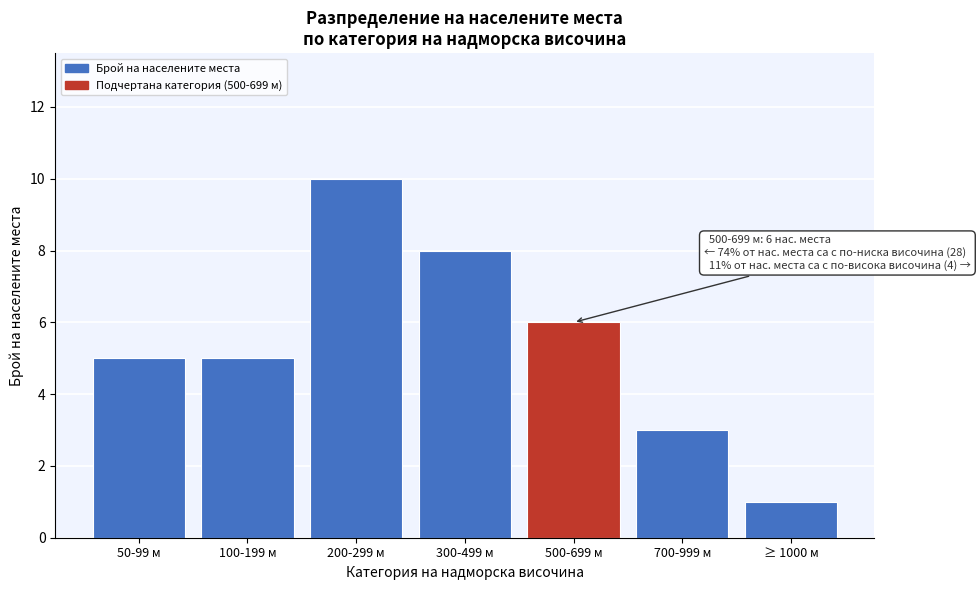

Reading left to right, what are all the values shown in this chart?

5	5	10	8	6	3	1